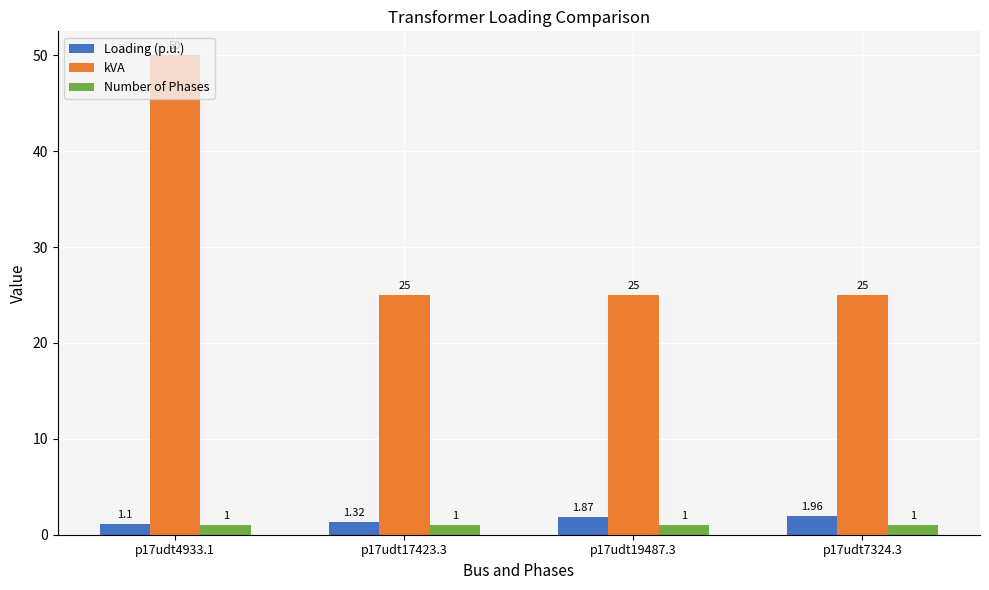

What is the sum of all kVA values?

125.0